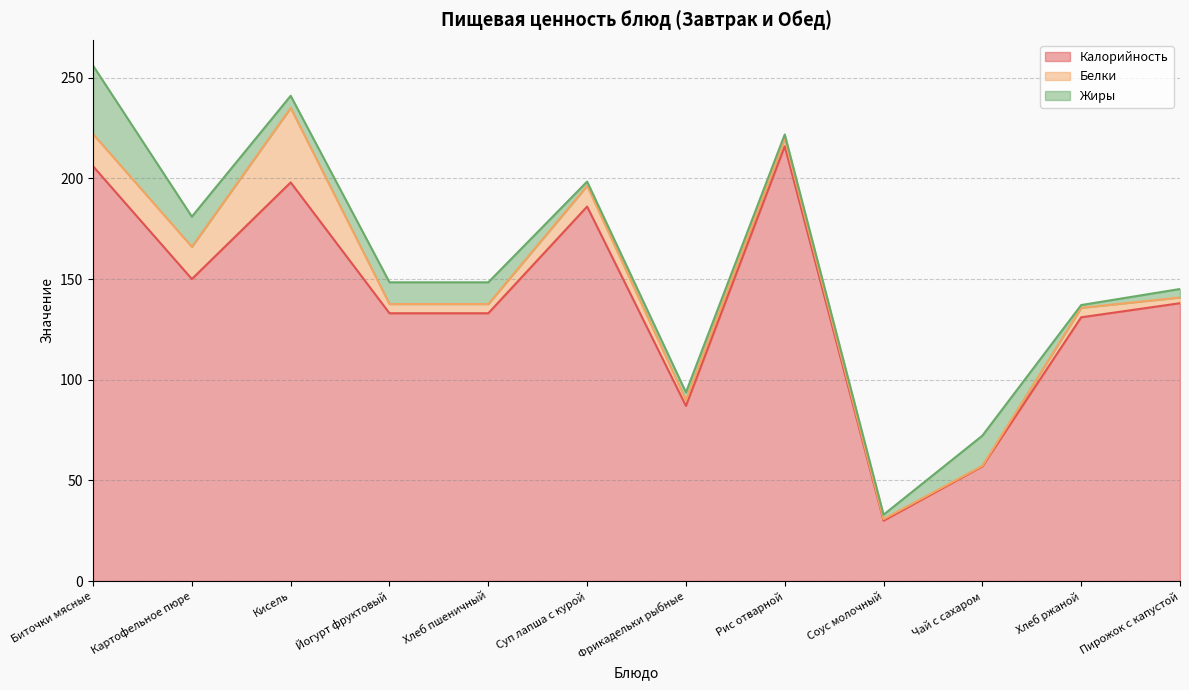

Is the value of Калорийность at Рис отварной greater than the value of Жиры at Фрикадельки рыбные?

Yes